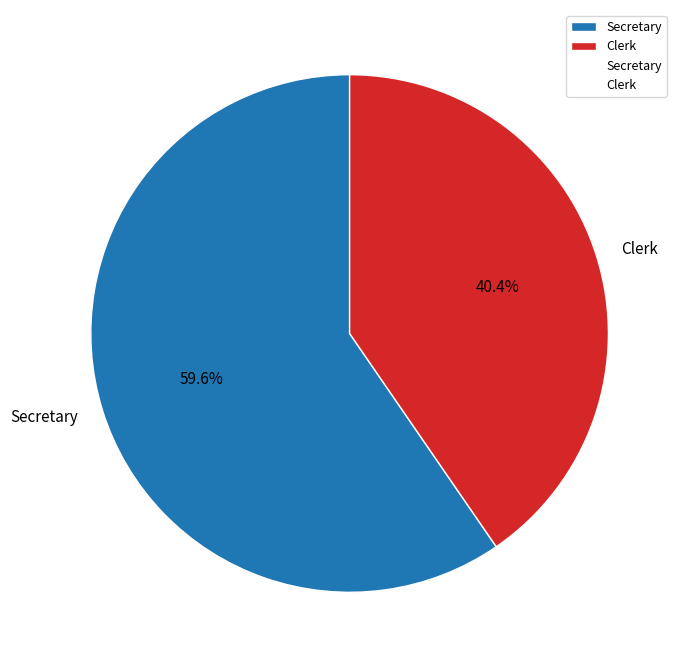

Is it true that Secretary is 60% of the pie?

True